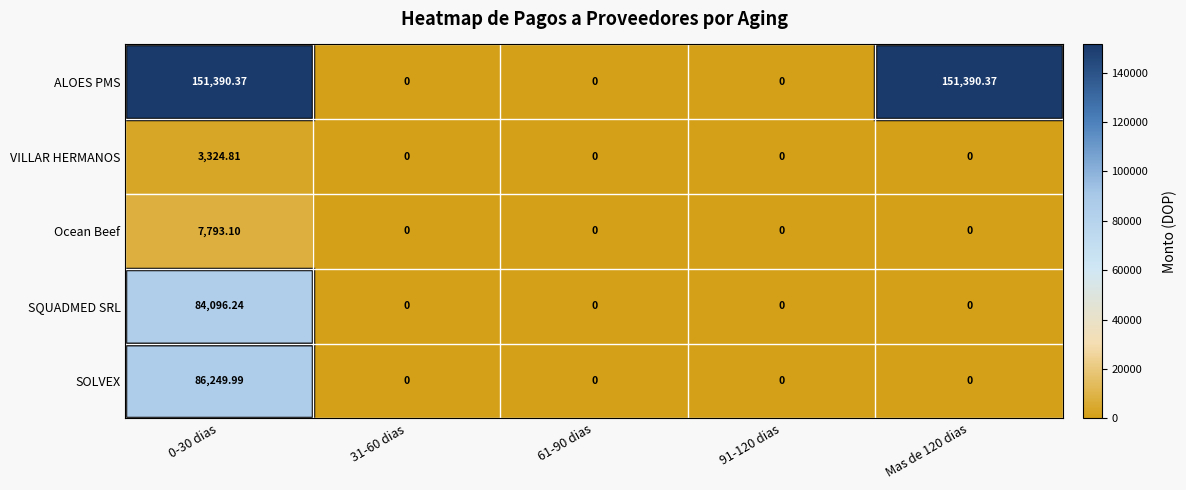

Which series has the widest spread of values?

ALOES PMS